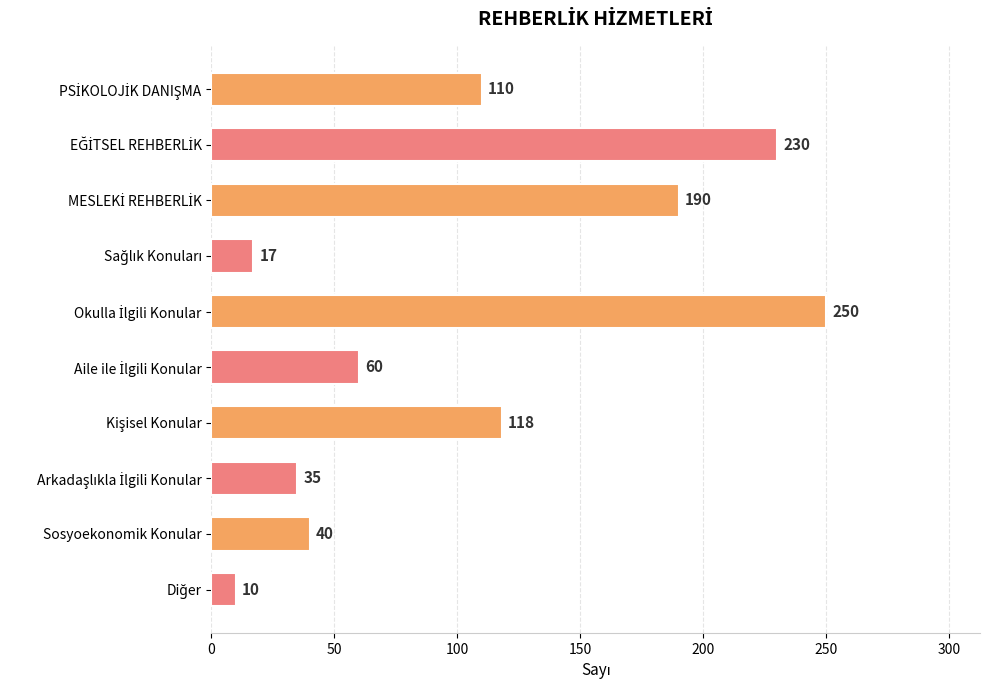

What is the value of the 7th bar from the top?

118